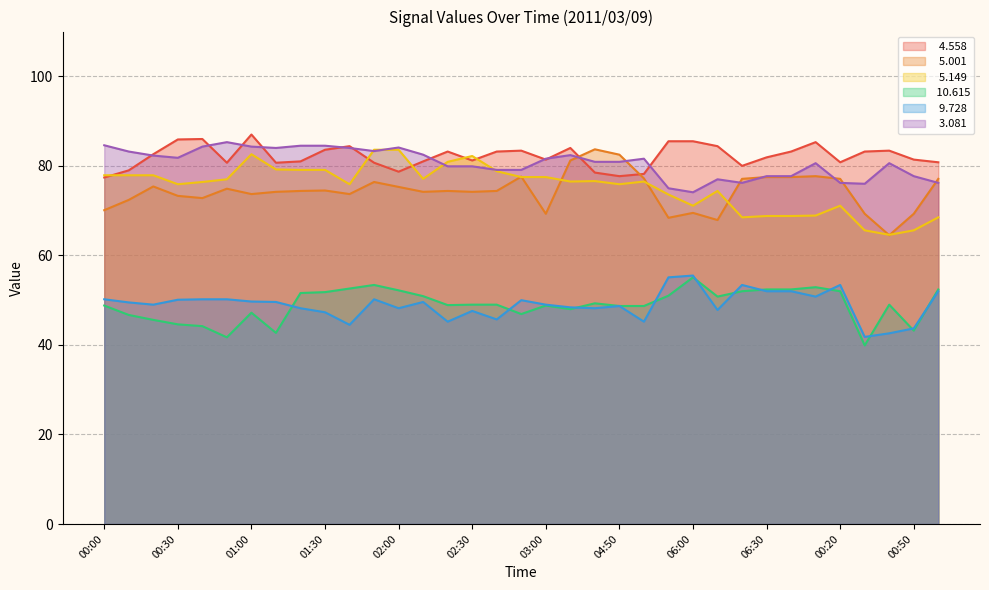

What is the difference between the highest and lowest values at 01:00?

39.8